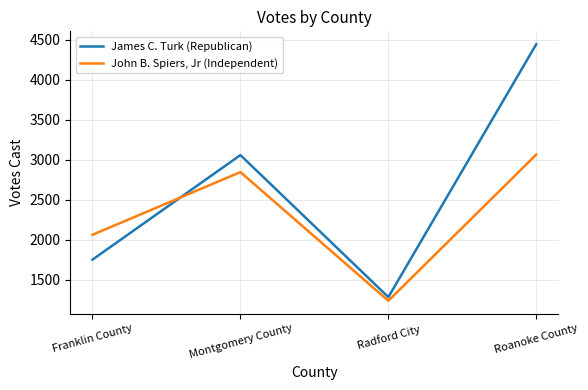

Reading left to right, extract all data points from this chart.

James C. Turk (Republican): Franklin County=1749	Montgomery County=3057	Radford City=1280	Roanoke County=4445
John B. Spiers, Jr (Independent): Franklin County=2060	Montgomery County=2844	Radford City=1234	Roanoke County=3064